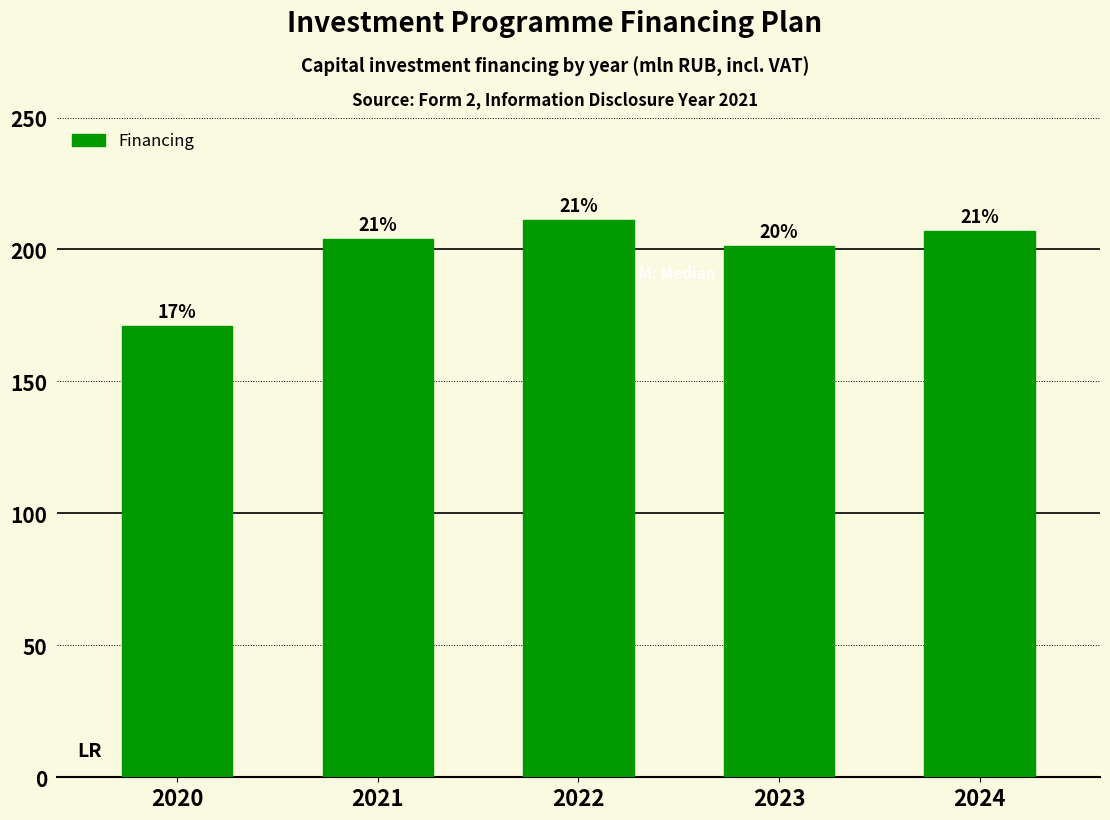

Between 2023 and 2022, which is larger?

2022